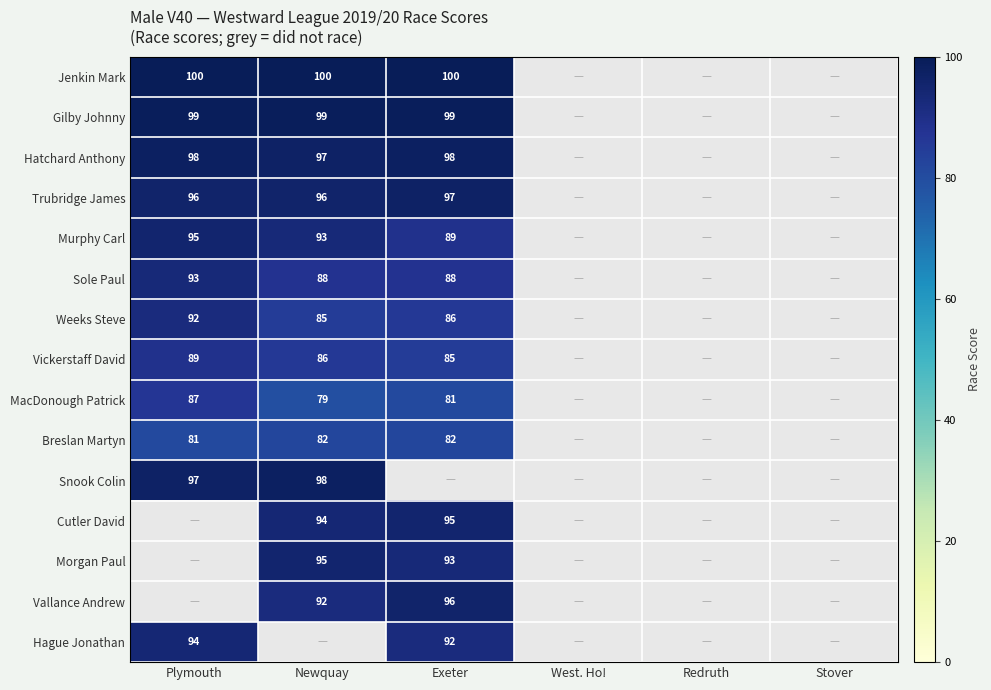

The Hague Jonathan series shows 45 at Plymouth. True or false?

False